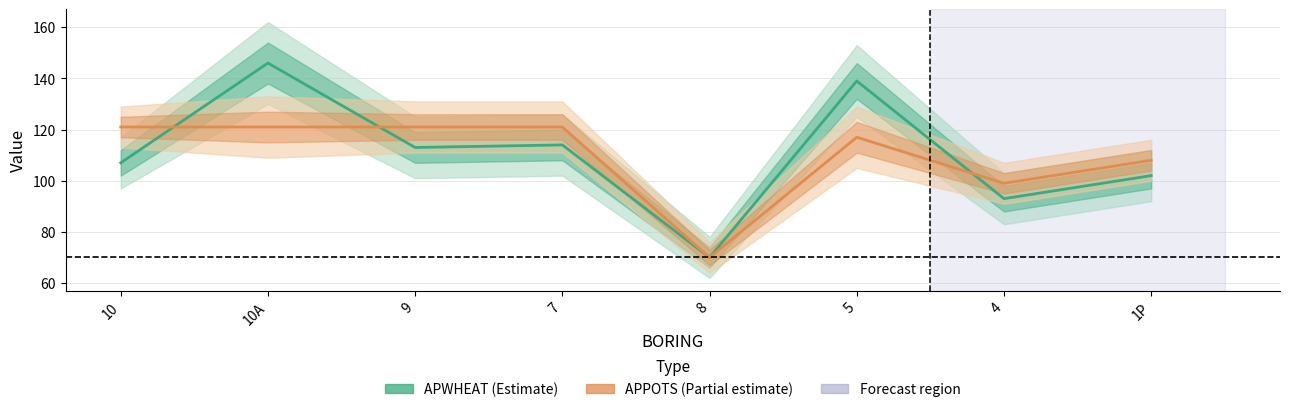

List the series in order of their peak value, highest first.

APWHEAT, APPOTS